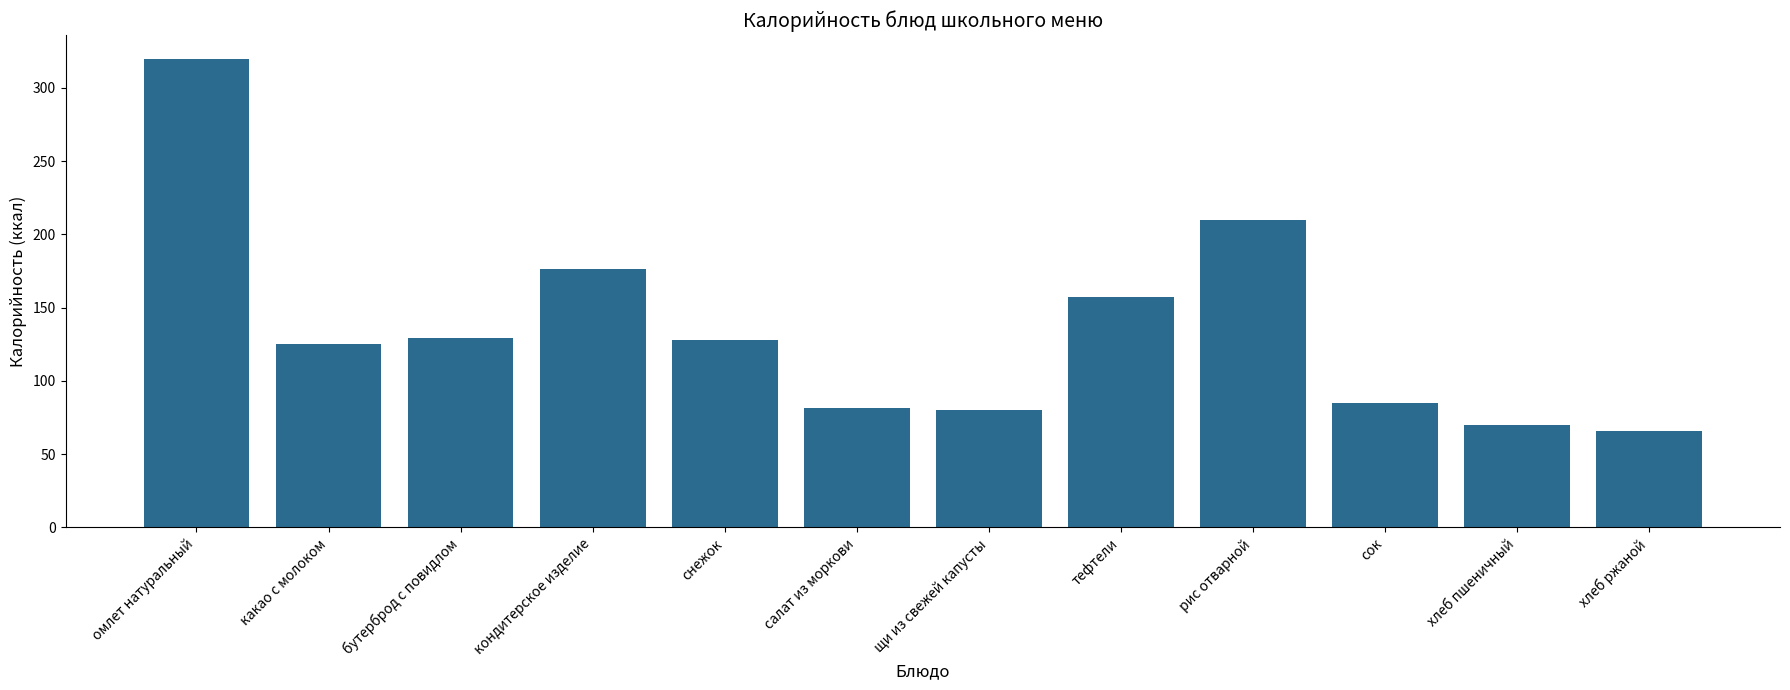

What is the ratio of the value at сок to the value at омлет натуральный?

0.3